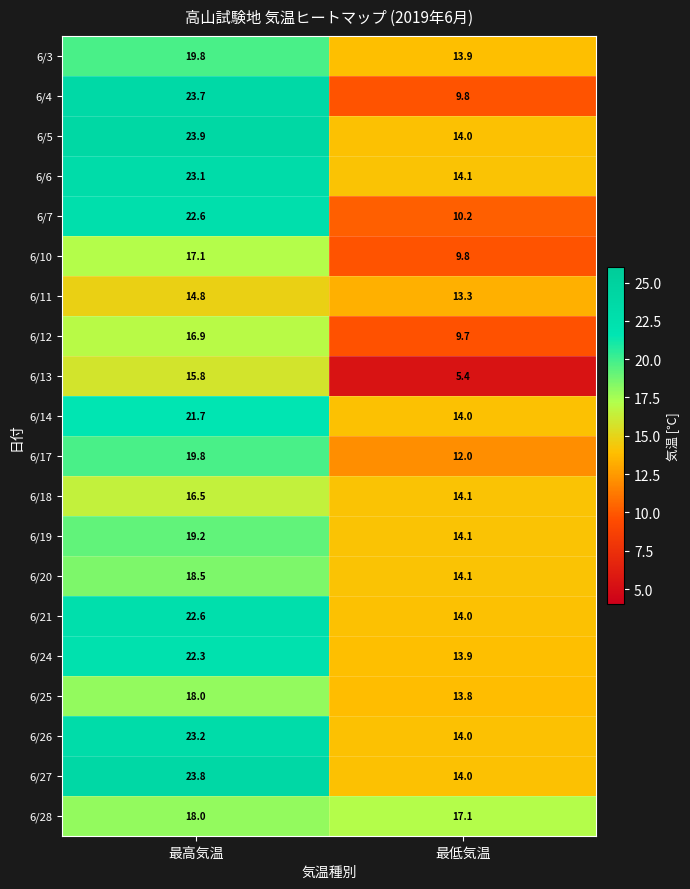

Where is 6/17 nearest to the value 15?

最低気温